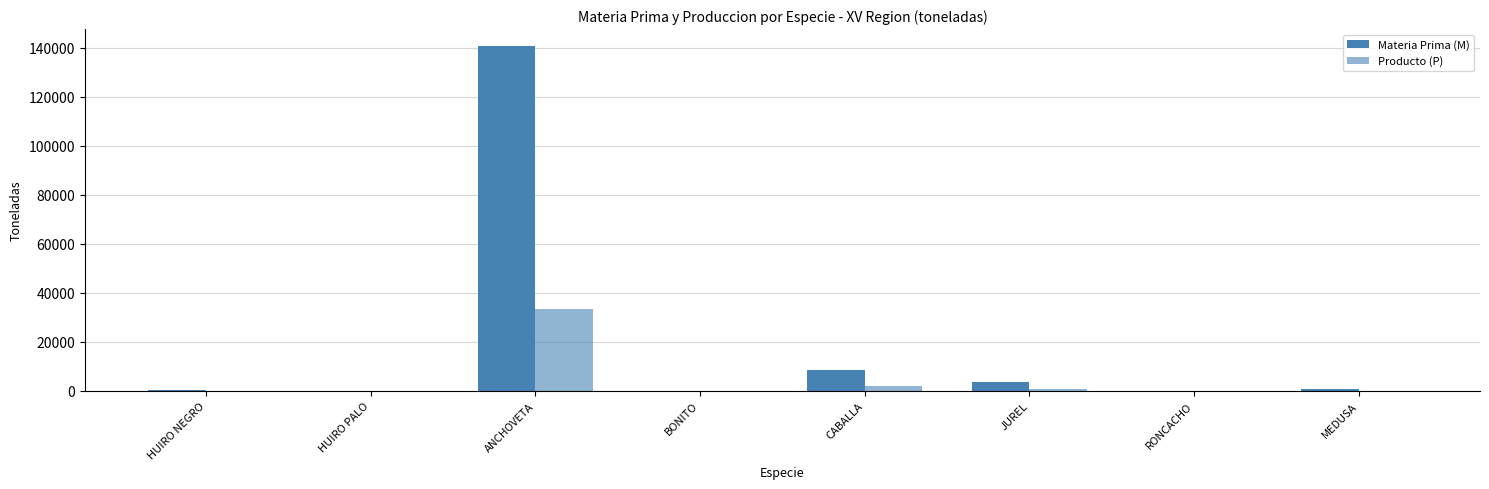

What is the maximum value shown in the chart?

140584